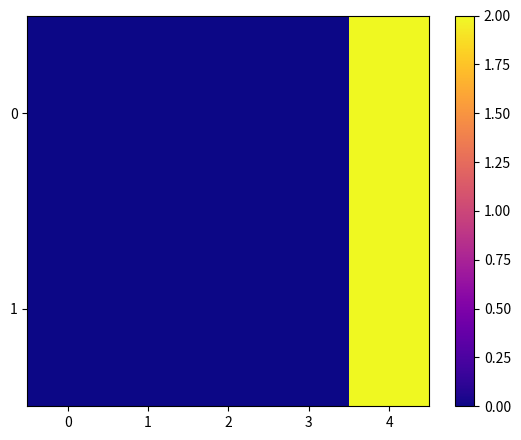

How many distinct data groups are displayed?

2